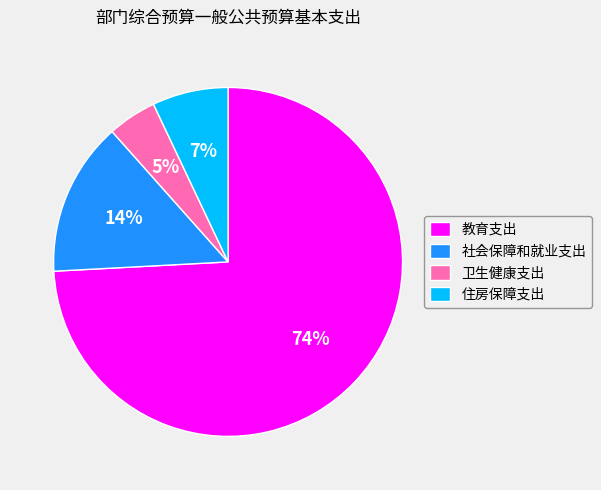

How many segments does this pie chart have?

4